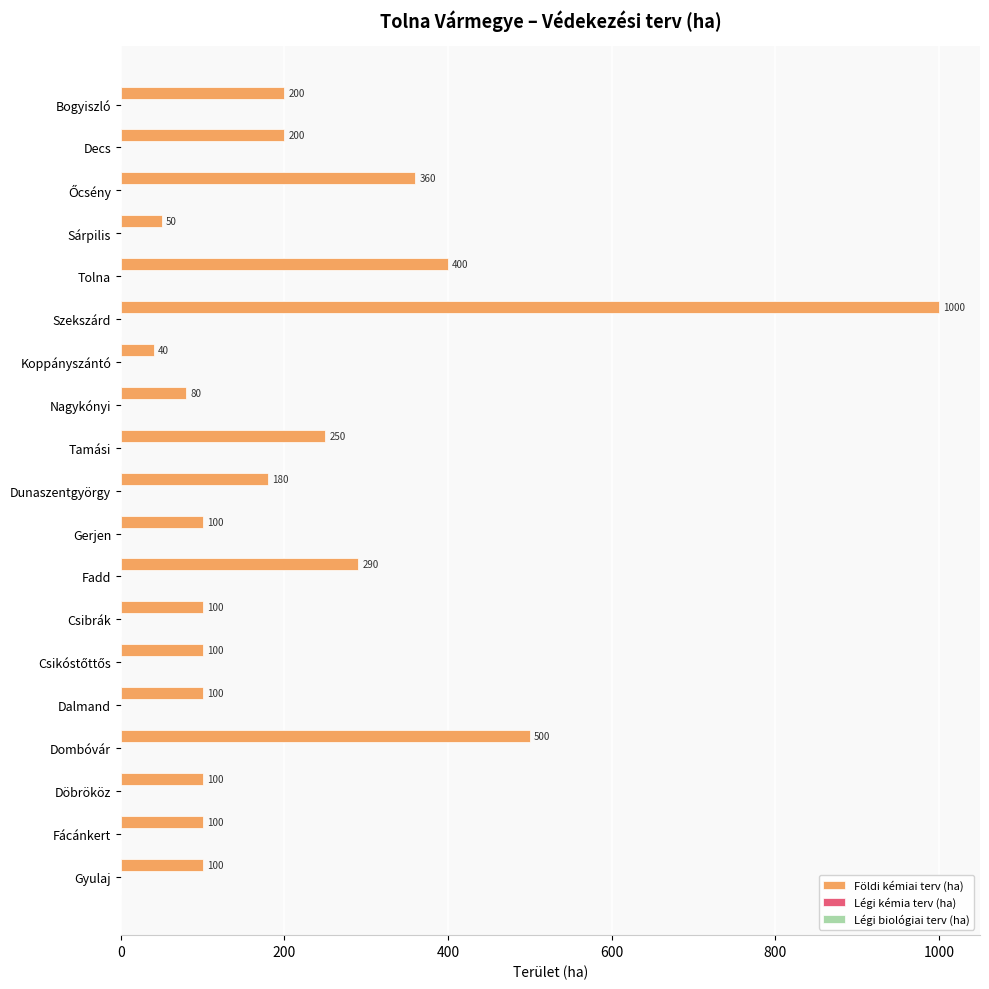

What is the sum of all values?

4250